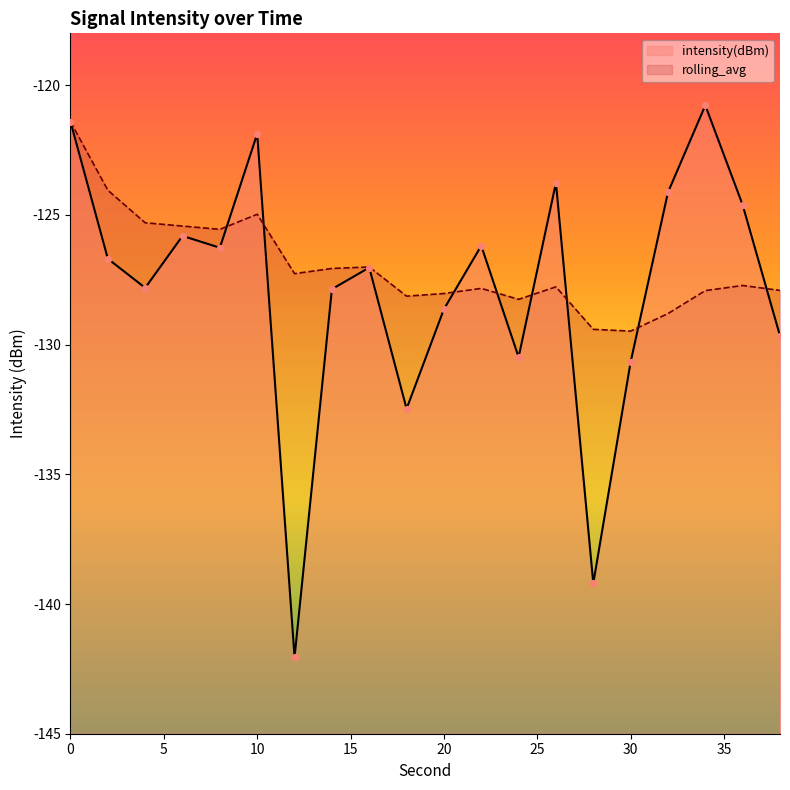

Which series has the largest Y range (max minus min)?

intensity(dBm)